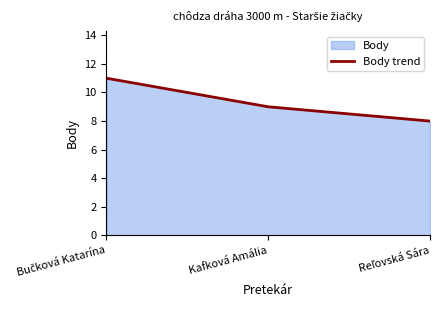

Approximately how many times larger is the value at Reľovská Sára compared to Bučková Katarína?

0.7